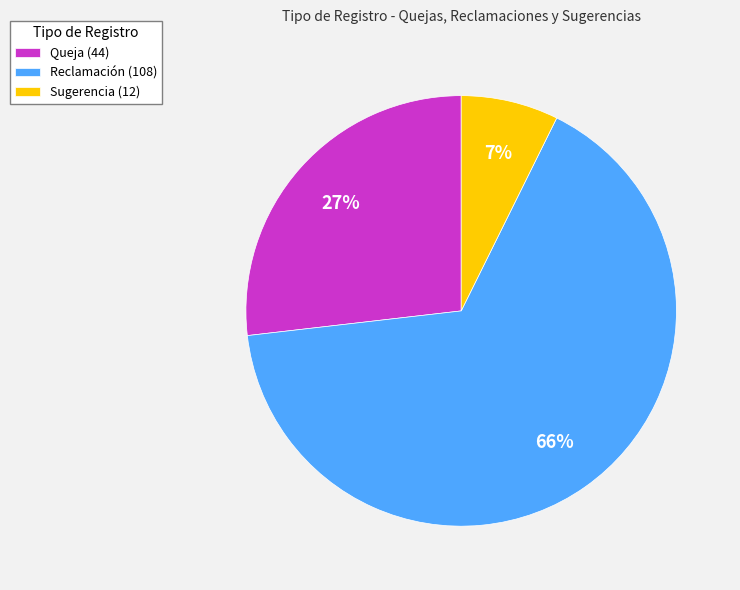

Which slice is the largest?

Reclamación